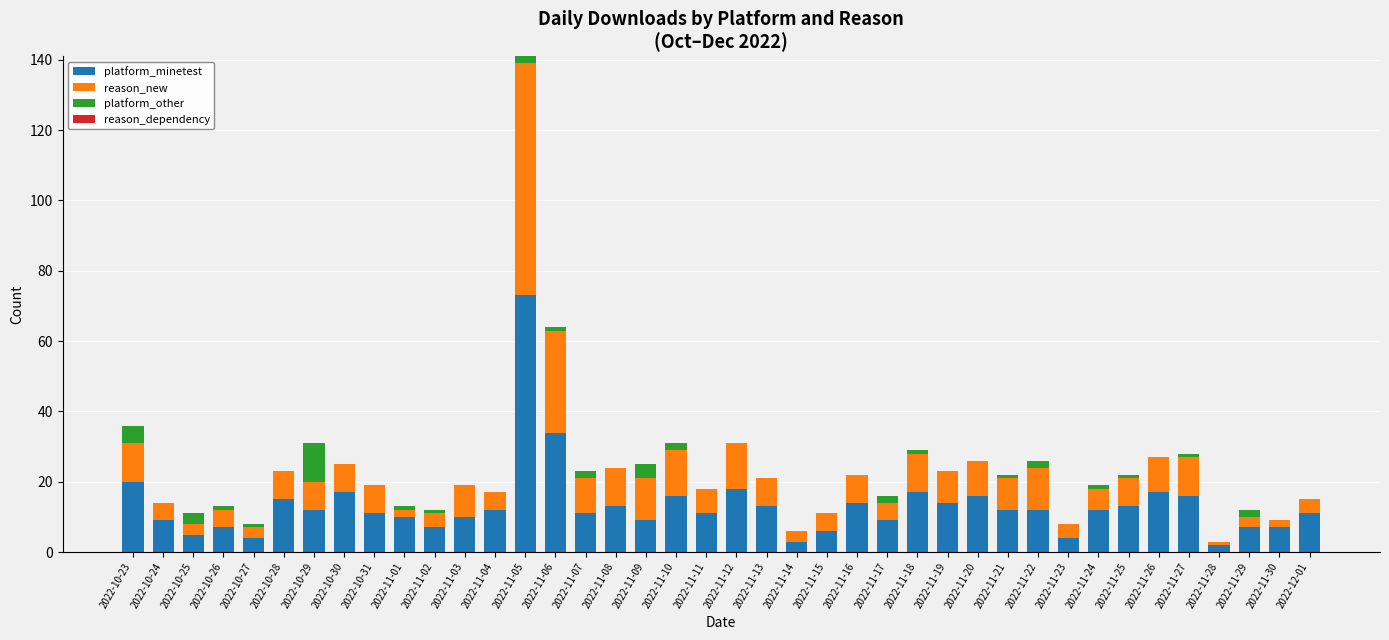

At which category is the sum across all series the highest?

2022-11-05